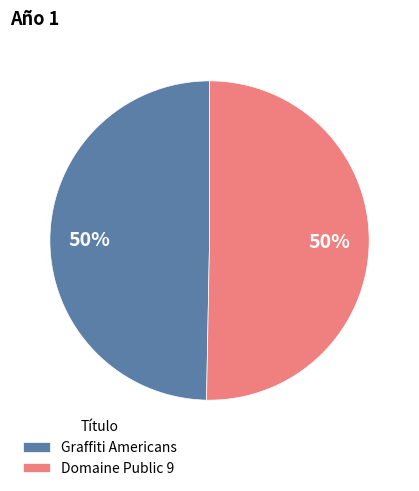

What percentage is the Domaine Public 9 slice, to the nearest percent?

50%